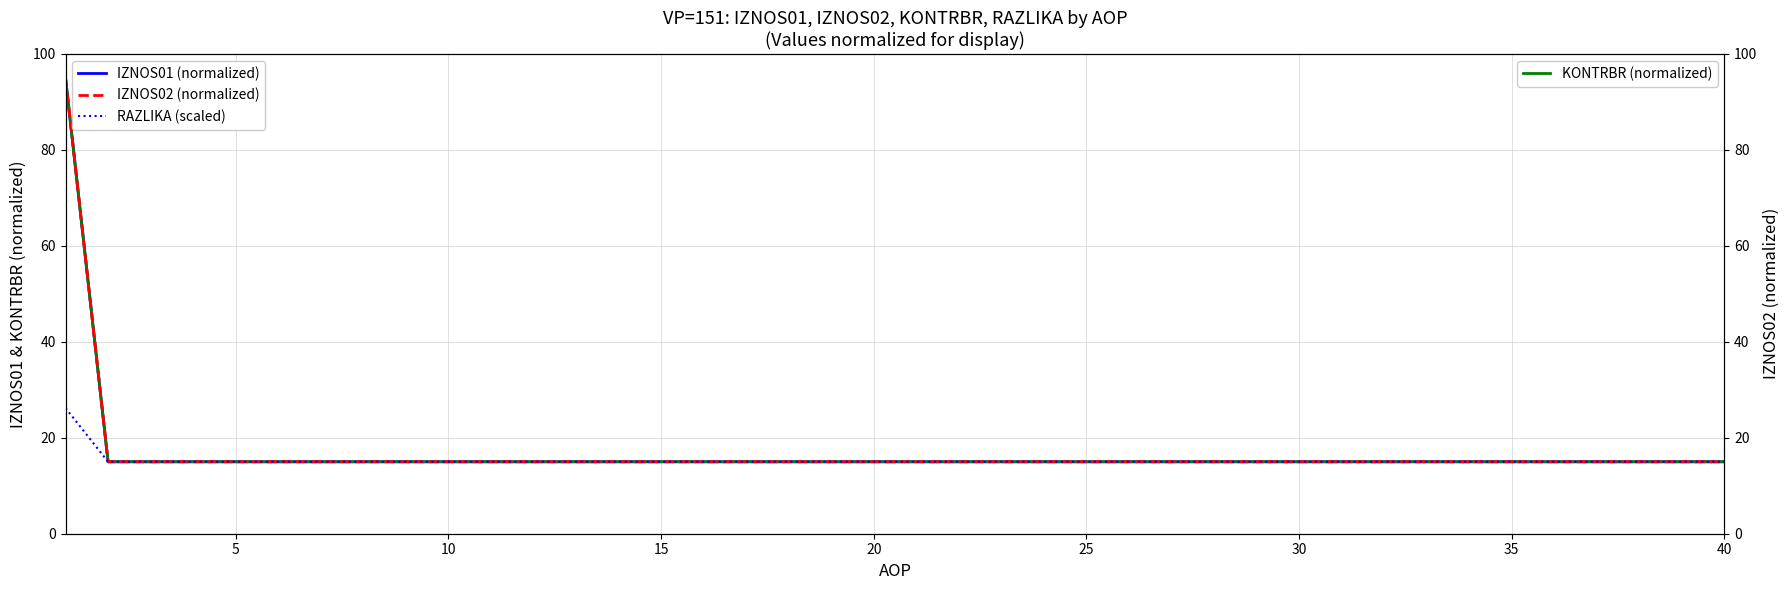

Rank the categories by IZNOS02 right value from highest to lowest.

0, 5, 10, 15, 20, 25, 30, 35, 40, 9, 10, 11, 12, 13, 14, 15, 16, 17, 18, 19, 20, 21, 22, 23, 24, 25, 26, 27, 28, 29, 30, 31, 32, 33, 34, 35, 36, 37, 38, 39